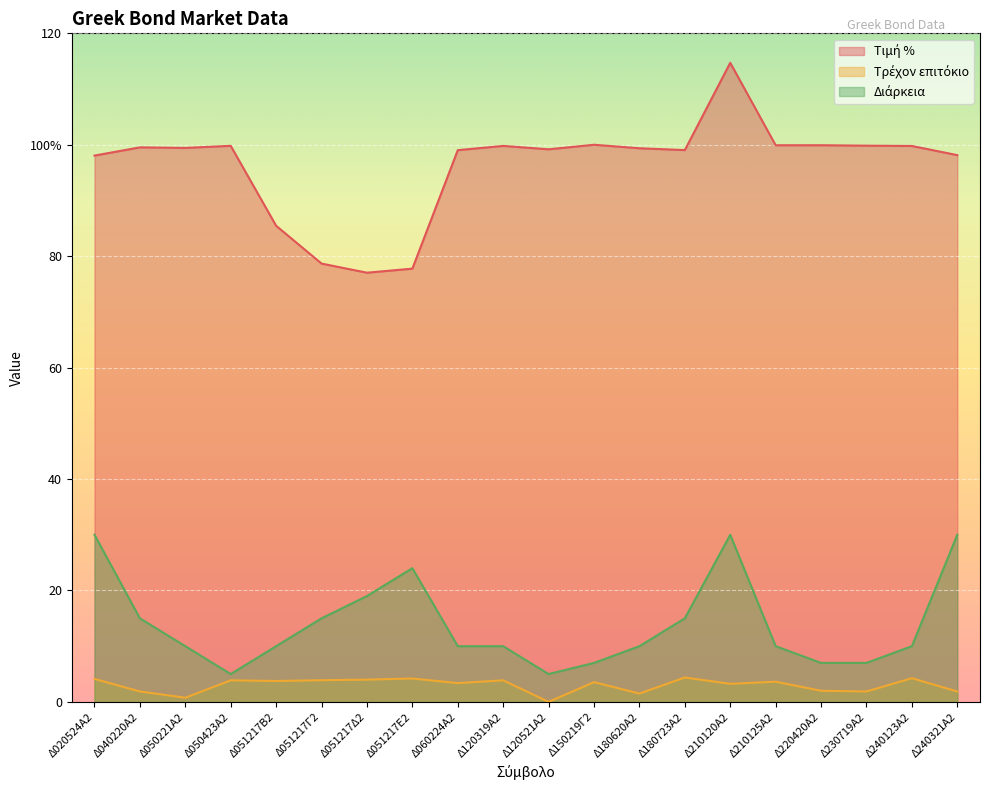

Does the chart display data point markers on the line(s)?

No